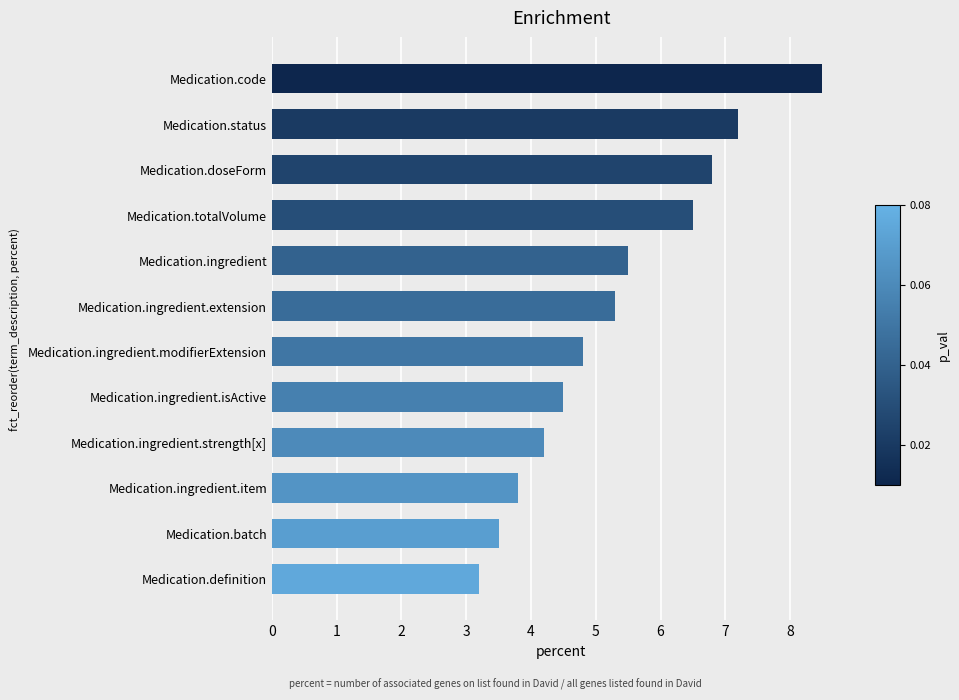

List the labels in order of value, smallest first.

Medication.definition, Medication.batch, Medication.ingredient.item, Medication.ingredient.strength[x], Medication.ingredient.isActive, Medication.ingredient.modifierExtension, Medication.ingredient.extension, Medication.ingredient, Medication.totalVolume, Medication.doseForm, Medication.status, Medication.code